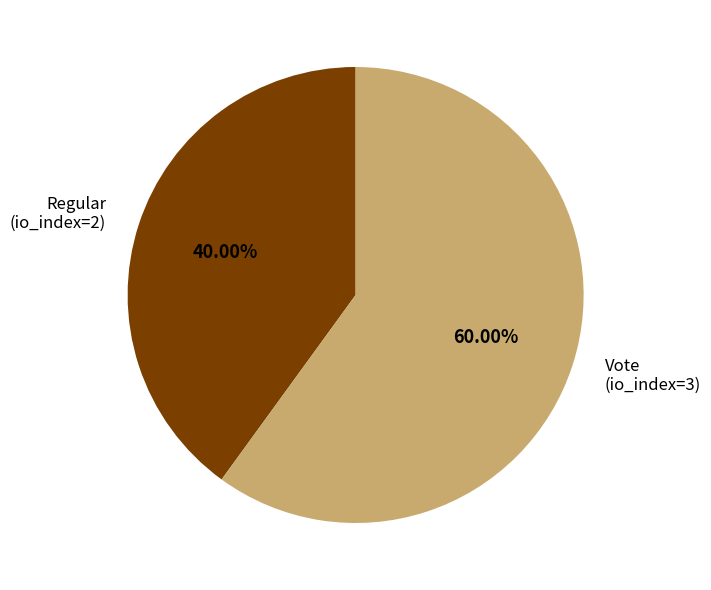

Count the number of slices in the pie.

2